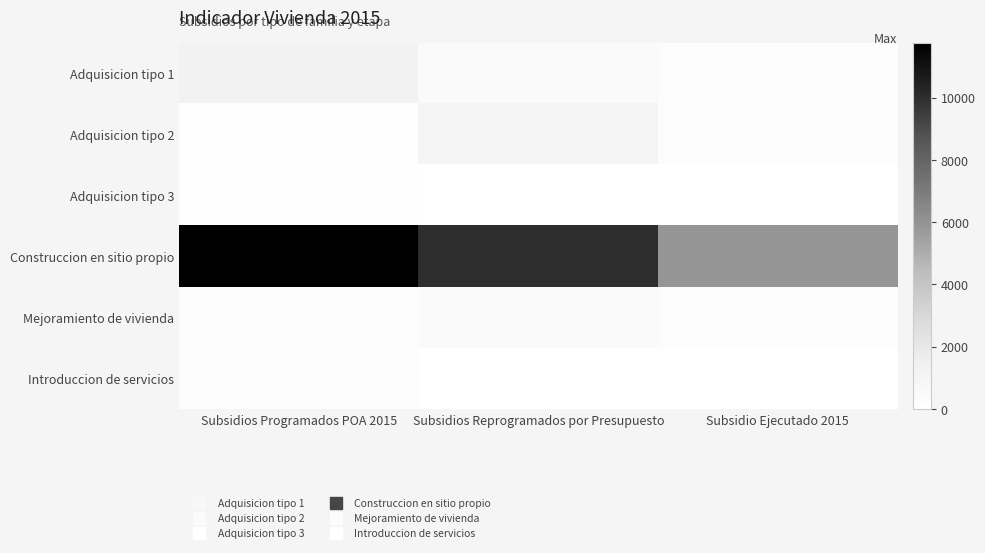

Reading left to right, extract all data points from this chart.

Adquisicion tipo 1: Subsidios Programados POA 2015=1252	Subsidios Reprogramados por Presupuesto=500	Subsidio Ejecutado 2015=318
Adquisicion tipo 2: Subsidios Programados POA 2015=52	Subsidios Reprogramados por Presupuesto=961	Subsidio Ejecutado 2015=319
Adquisicion tipo 3: Subsidios Programados POA 2015=50	Subsidios Reprogramados por Presupuesto=0	Subsidio Ejecutado 2015=0
Construccion en sitio propio: Subsidios Programados POA 2015=11760	Subsidios Reprogramados por Presupuesto=10000	Subsidio Ejecutado 2015=5880
Mejoramiento de vivienda: Subsidios Programados POA 2015=242	Subsidios Reprogramados por Presupuesto=500	Subsidio Ejecutado 2015=277
Introduccion de servicios: Subsidios Programados POA 2015=157	Subsidios Reprogramados por Presupuesto=0	Subsidio Ejecutado 2015=0